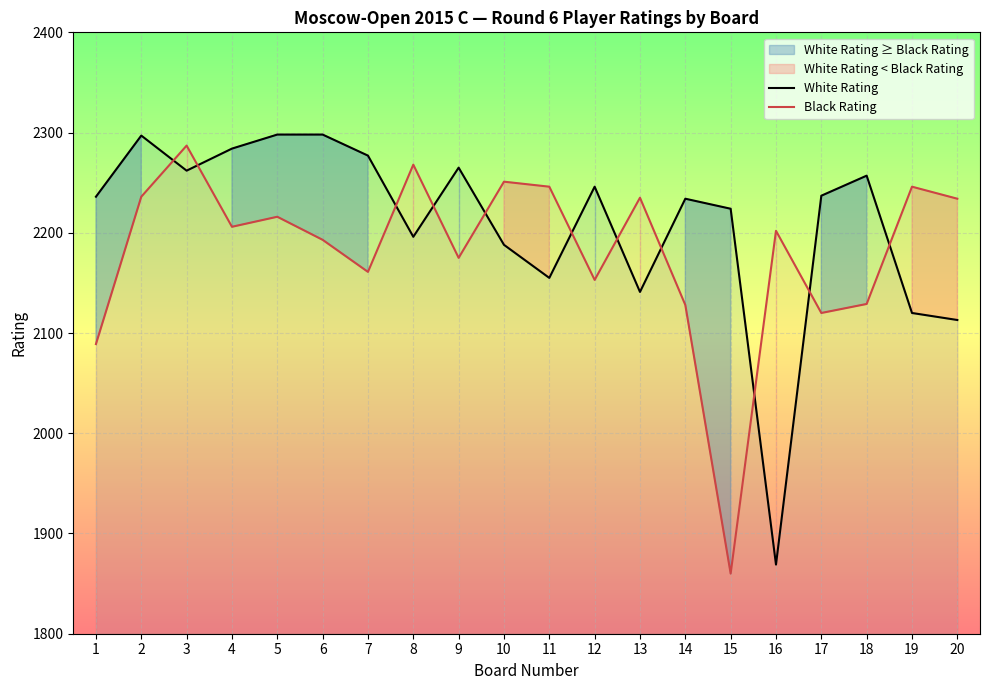

What is the total value across all series at 4?

4490